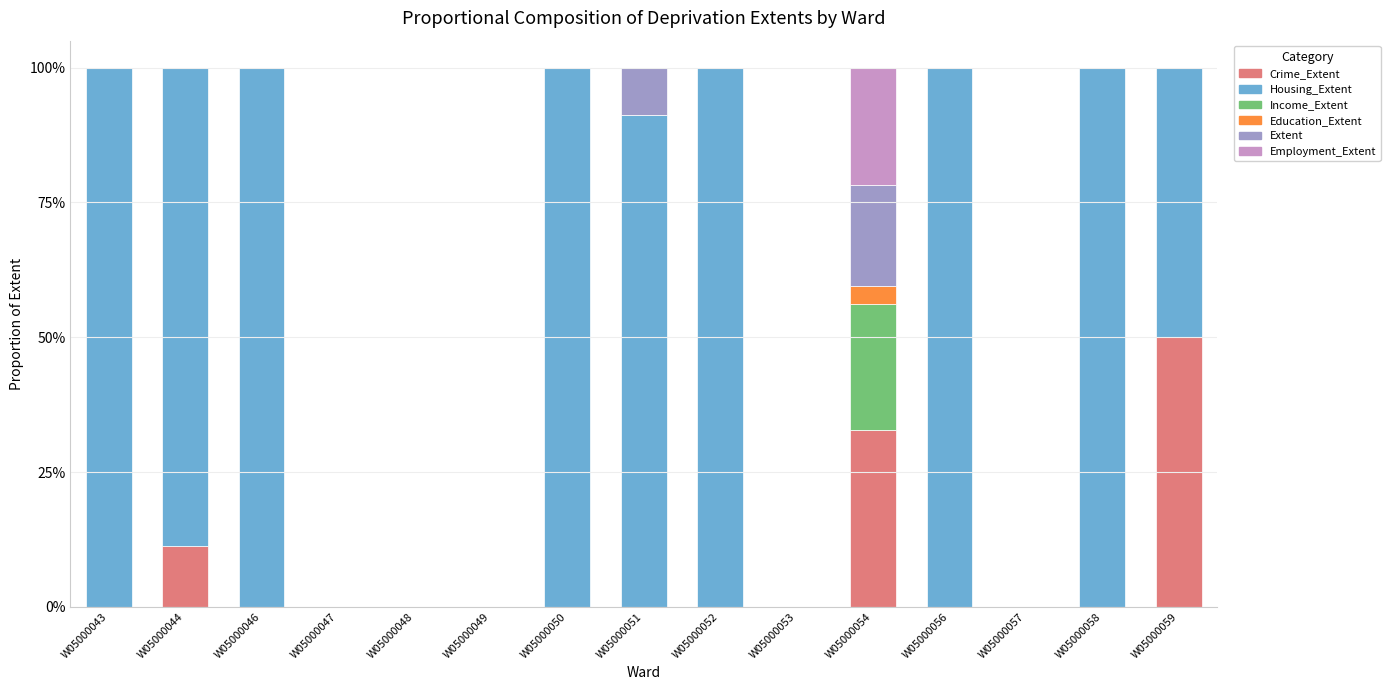

What is the total value across all series at W05000044?

1.0